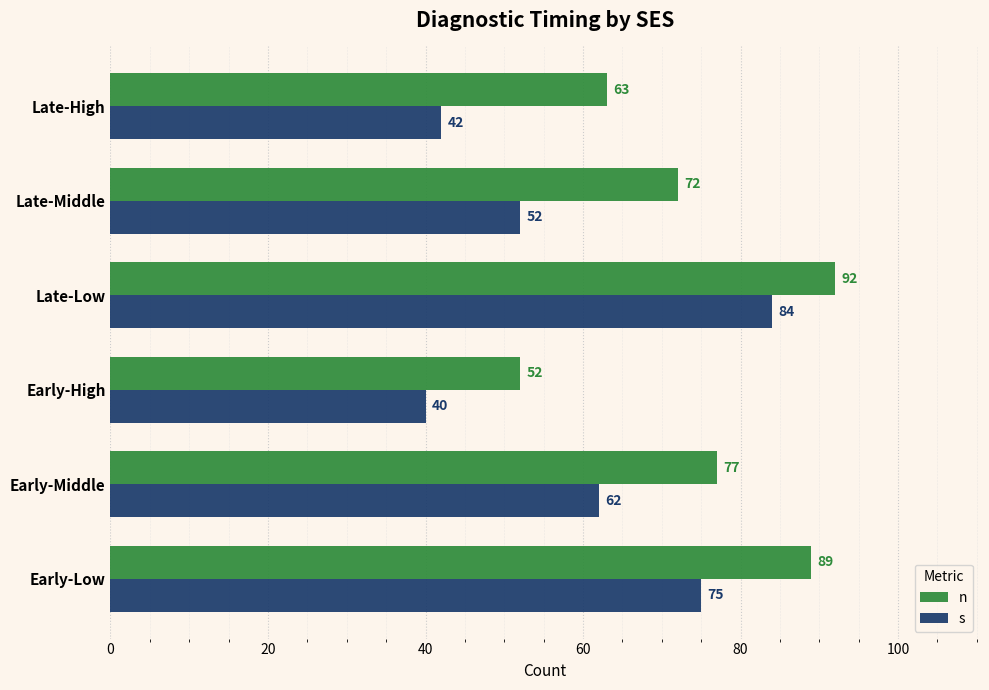

List the series in order of their overall mean, highest first.

n, s